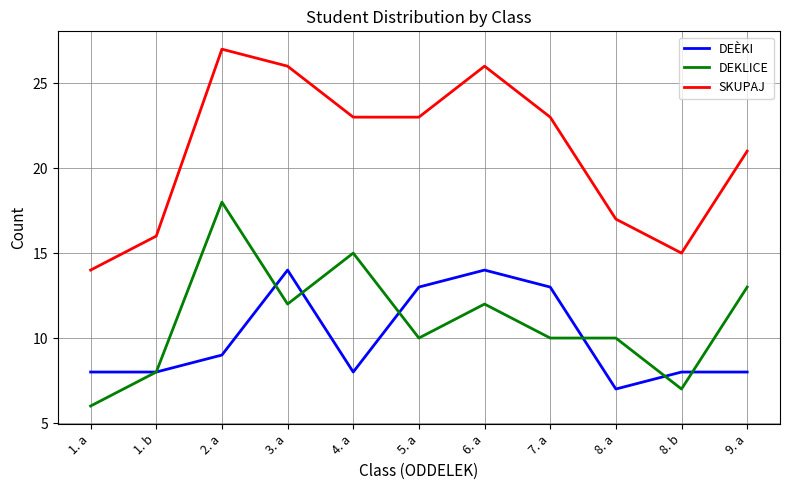

The DEKLICE series shows 10 at 7. a. True or false?

True